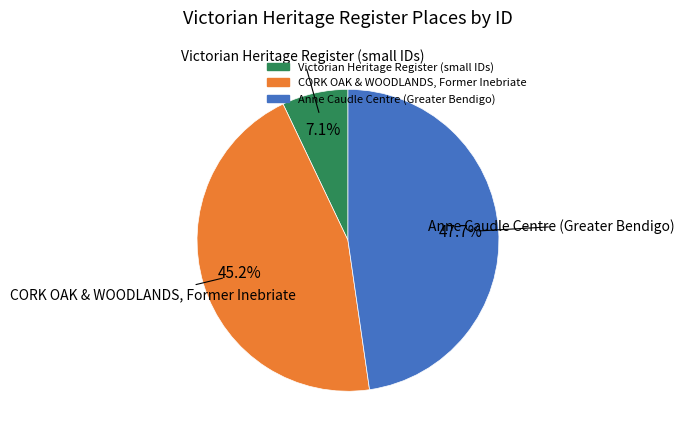

Is there a majority slice in this chart?

No